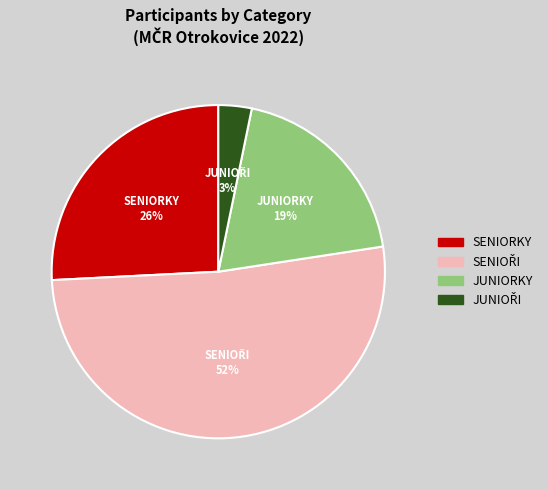

Does any single category account for the majority?

Yes